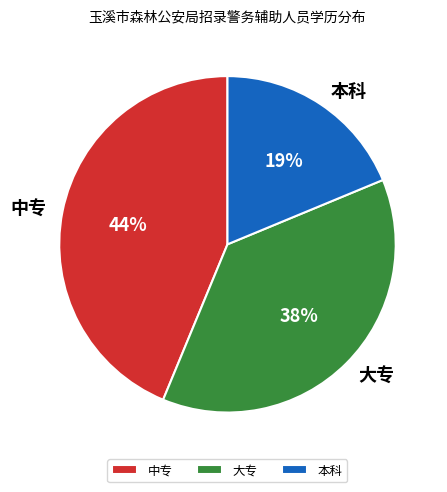

Is it true that 中专 is 44% of the pie?

True